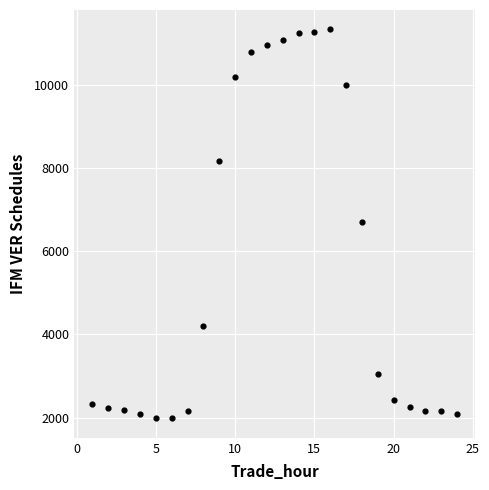

What is the range of X values (max minus min)?

23.0